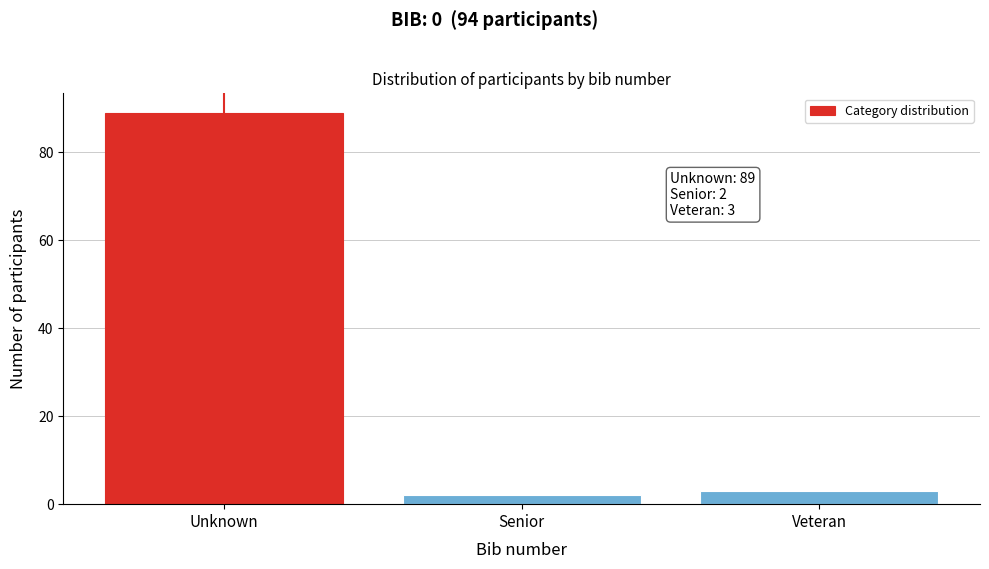

Reading left to right, list all the values displayed in this chart.

Unknown=89	Senior=2	Veteran=3